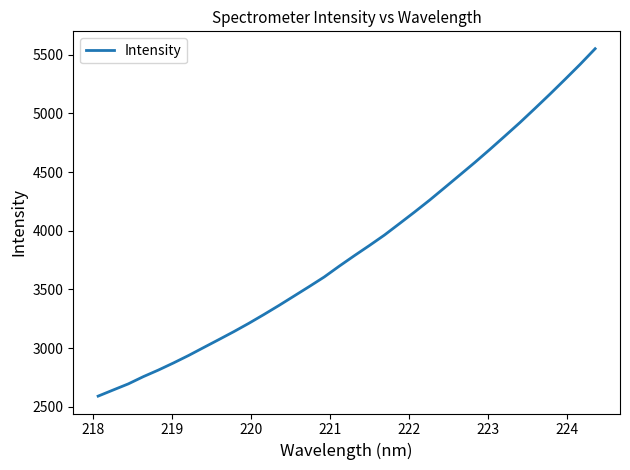

What is the maximum value shown in the chart?

5552.3